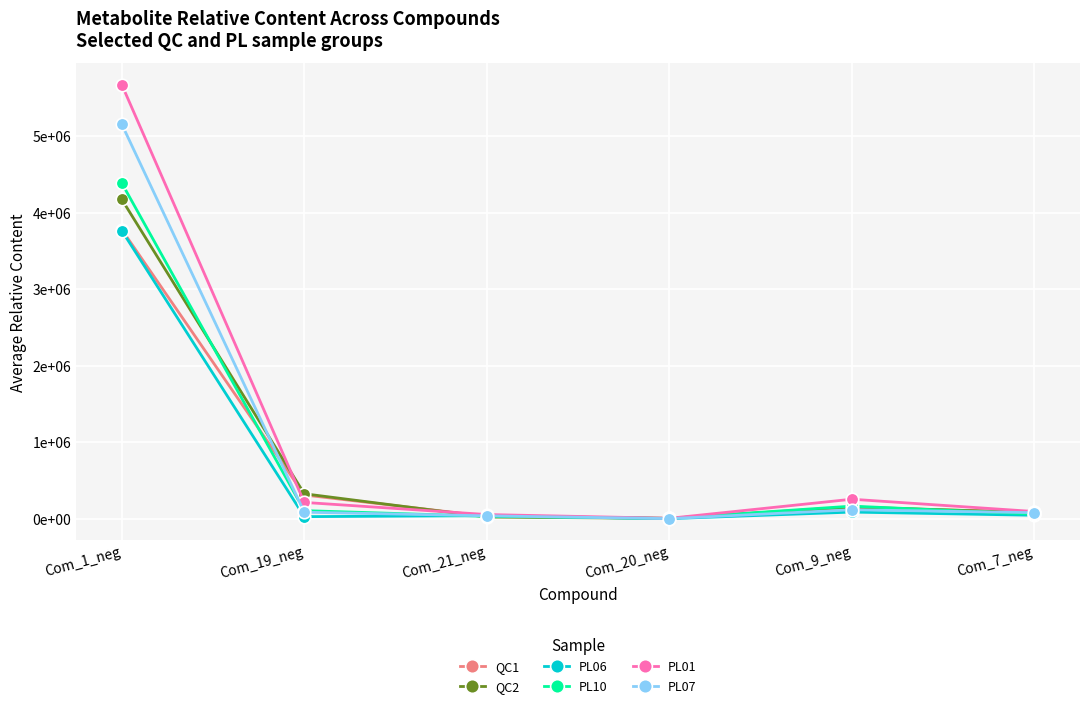

Reading left to right, transcribe all the data shown in this chart.

QC1: 3776000	309000	31140	4983	143500	84340
QC2: 4171000	324900	21130	3060	152200	79310
PL06: 3763000	26060	38790	9	85520	43980
PL10: 4384000	104700	30700	3427	163300	58670
PL01: 5670000	212000	53370	4212	253600	92800
PL07: 5153000	84210	36670	9	116100	77830